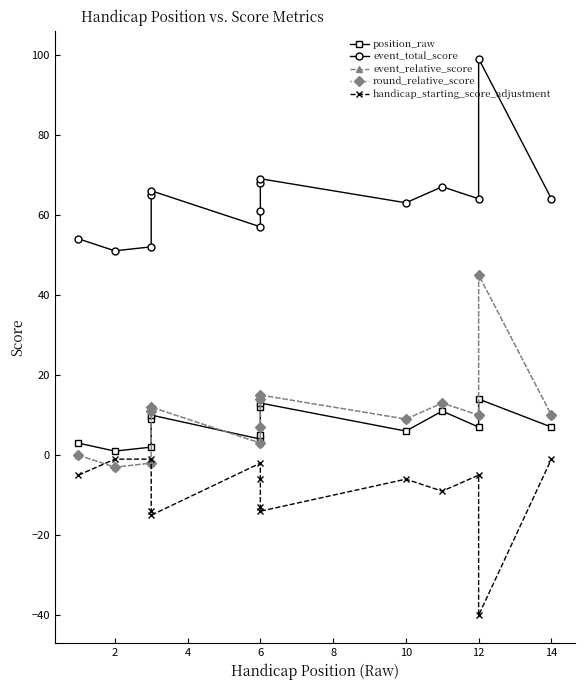

What are all the series names shown in the legend?

position_raw, event_total_score, event_relative_score, round_relative_score, handicap_starting_score_adjustment